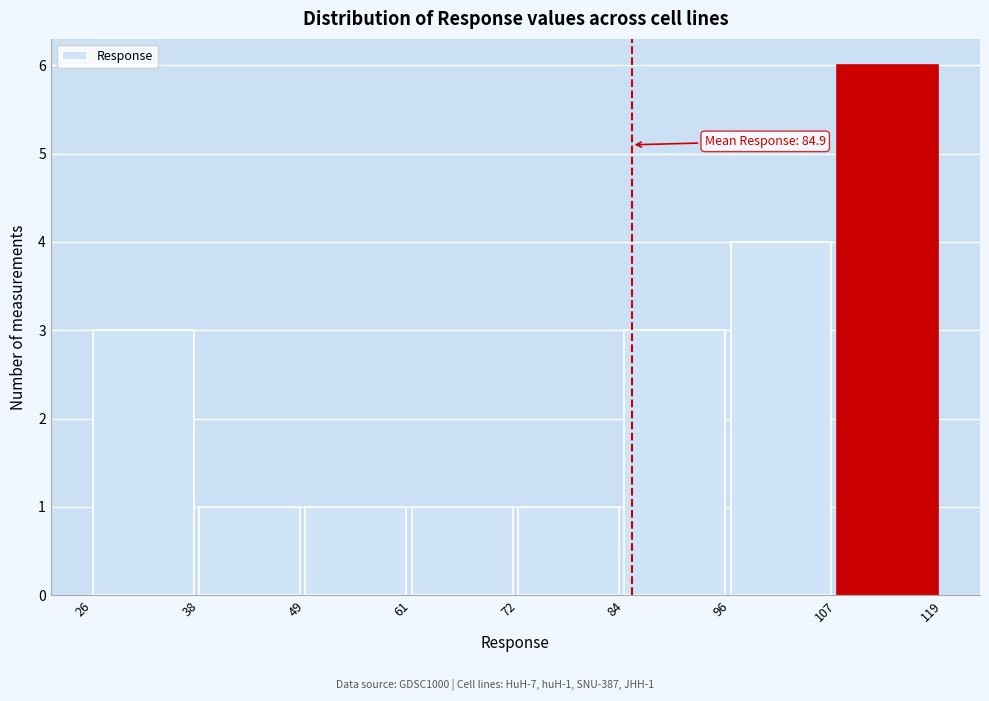

Over which range of the x-axis is the bar tallest?

107 to 119